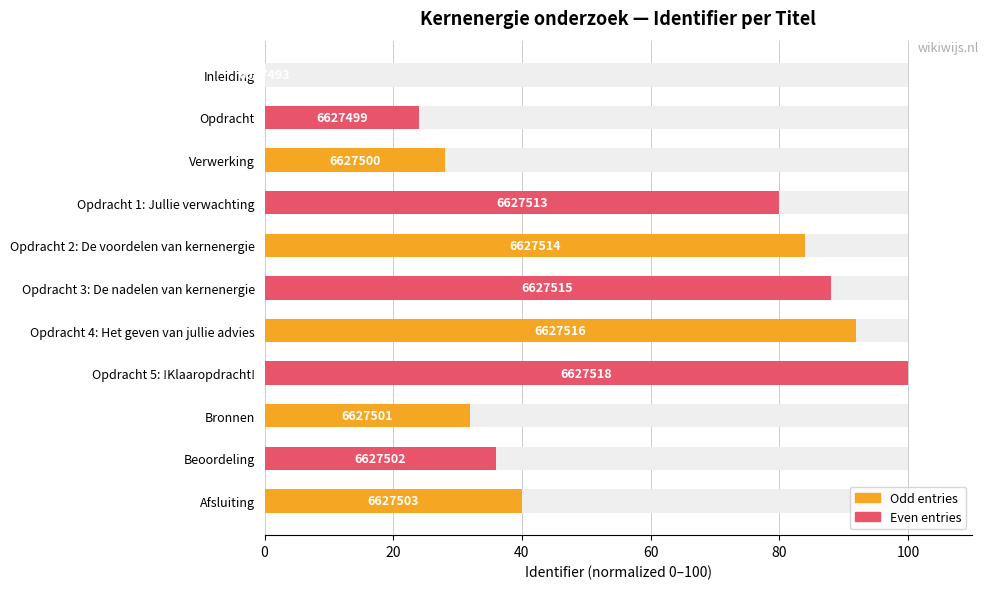

What position from the left is Bronnen?

9